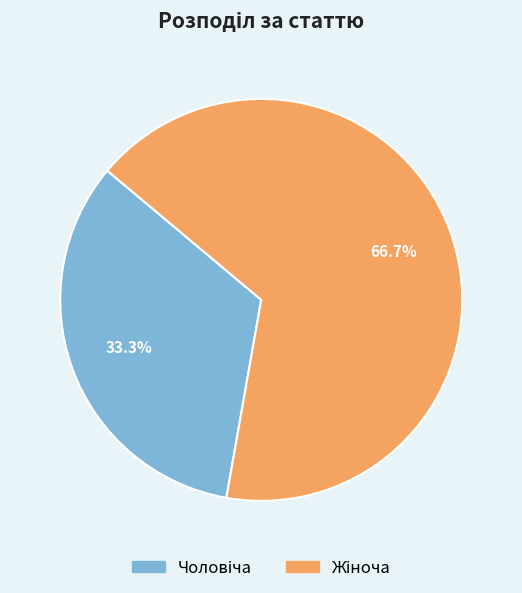

Does any single category account for the majority?

Yes